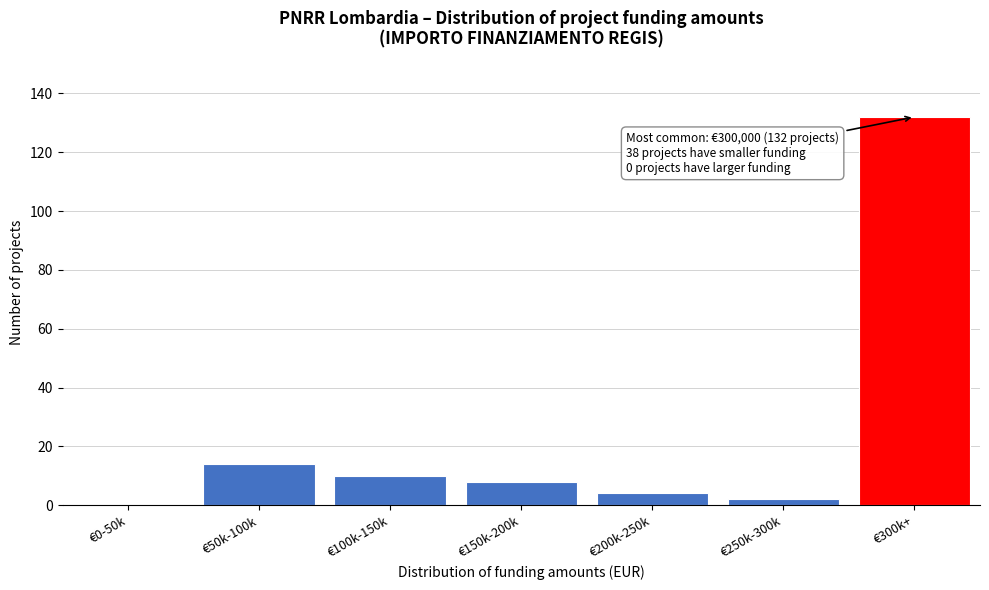

Reading left to right, extract all data points from this chart.

€0-50k=0	€50k-100k=14	€100k-150k=10	€150k-200k=8	€200k-250k=4	€250k-300k=2	€300k+=132